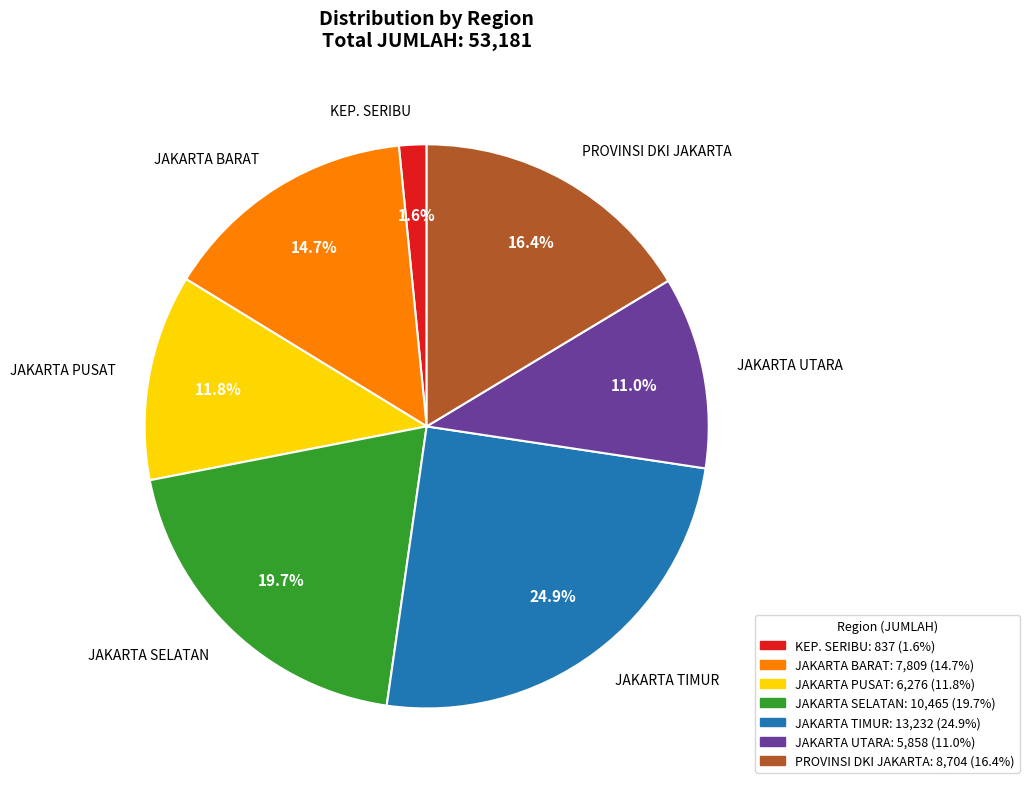

Does any single category account for the majority?

No